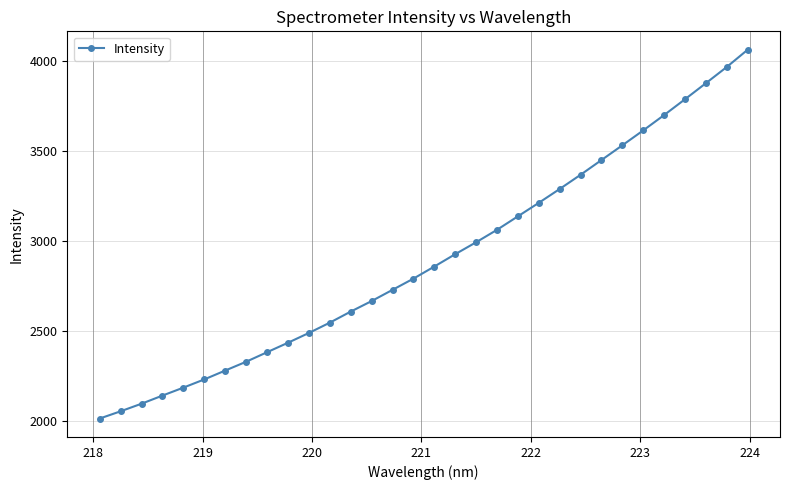

Does the chart display data point markers on the line(s)?

Yes